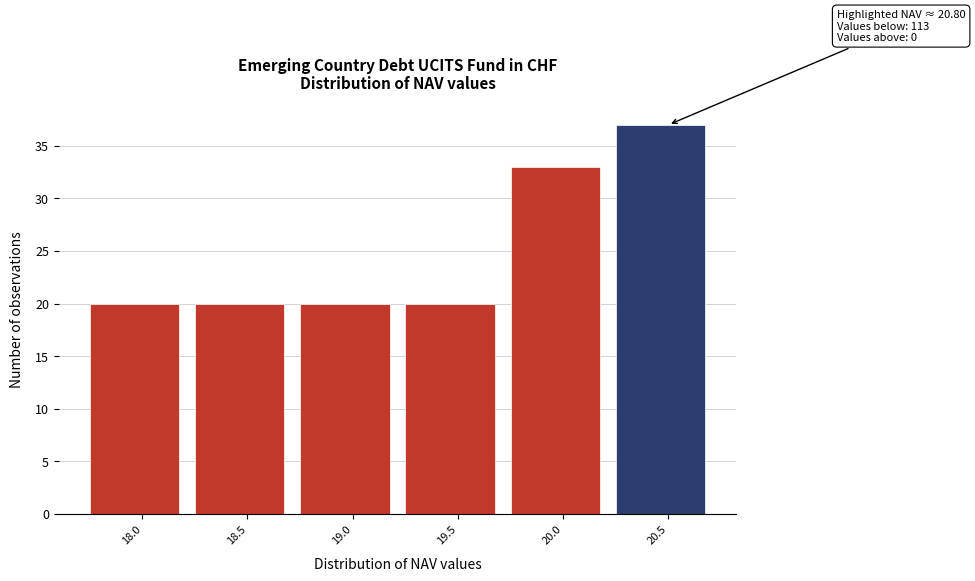

Reading left to right, list all the values displayed in this chart.

18.0=20	18.5=20	19.0=20	19.5=20	20.0=33	20.5=37